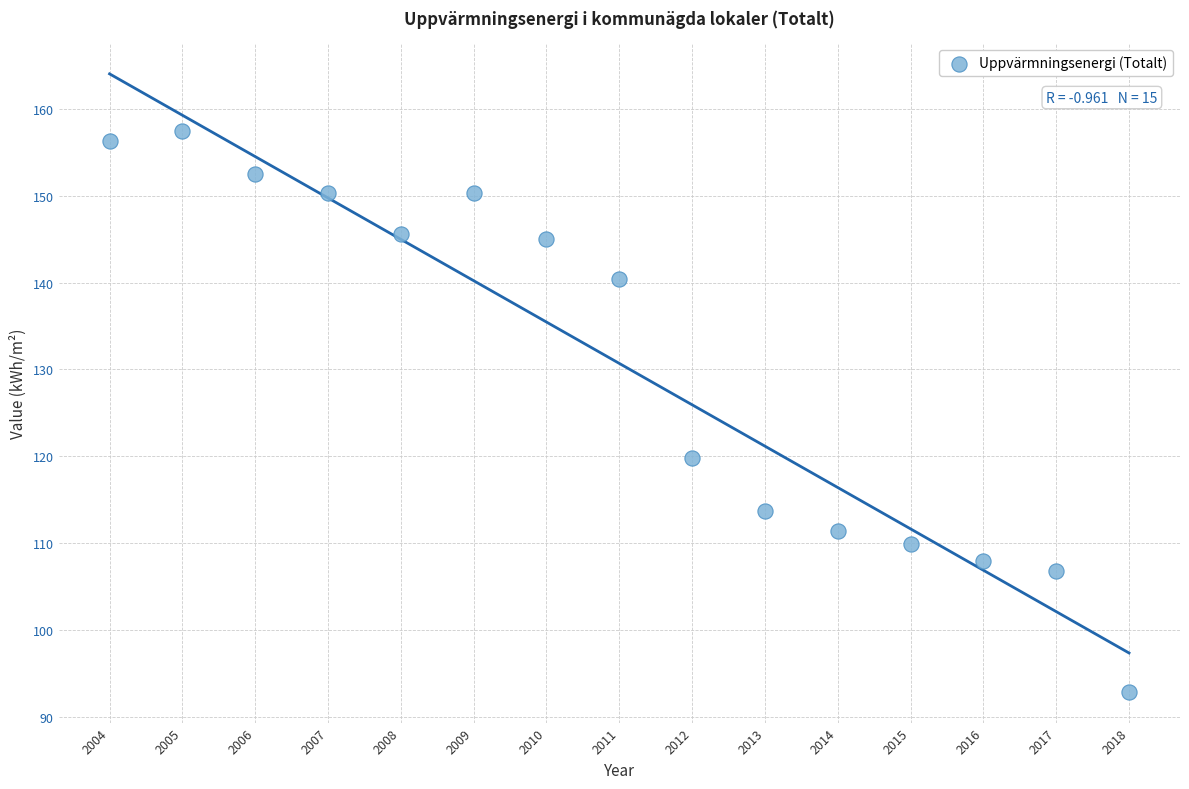

What Y value in the scatter plot is closest to 125?

119.8